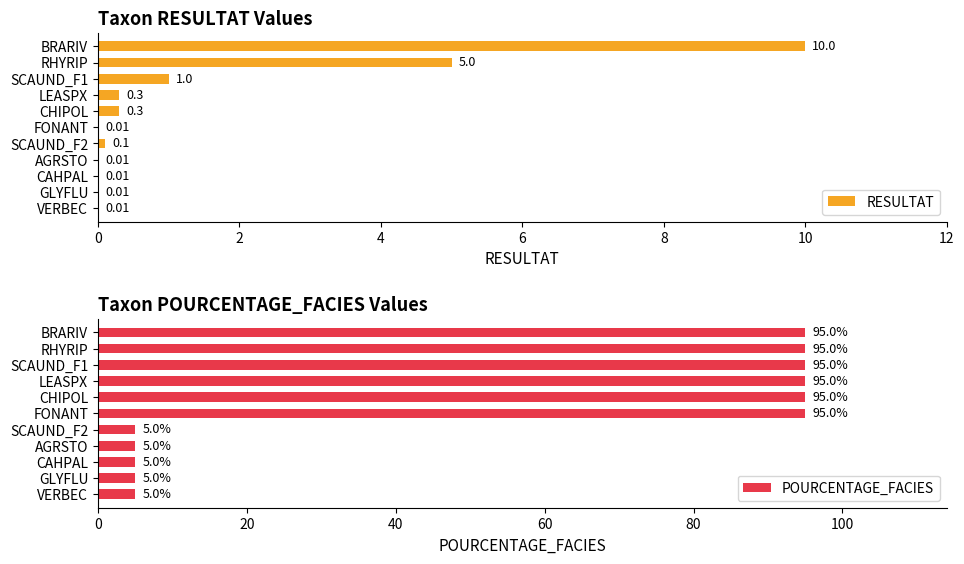

At which label is RESULTAT closest to 5?

RHYRIP